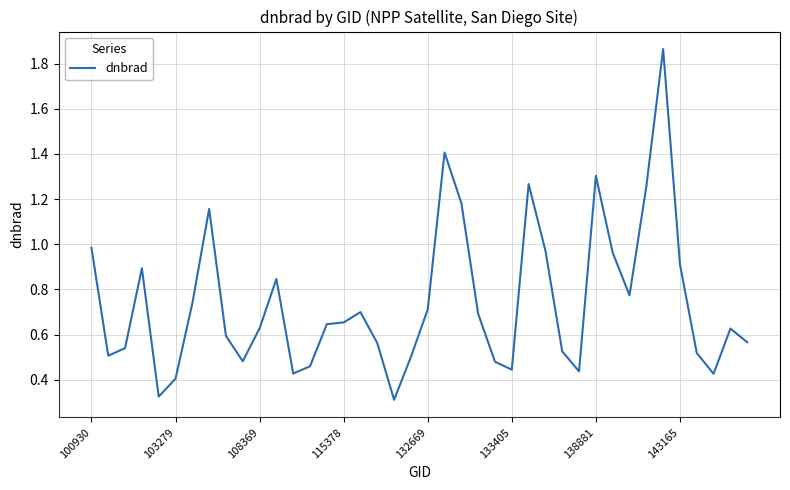

What is the difference between the maximum and minimum values?

1.6